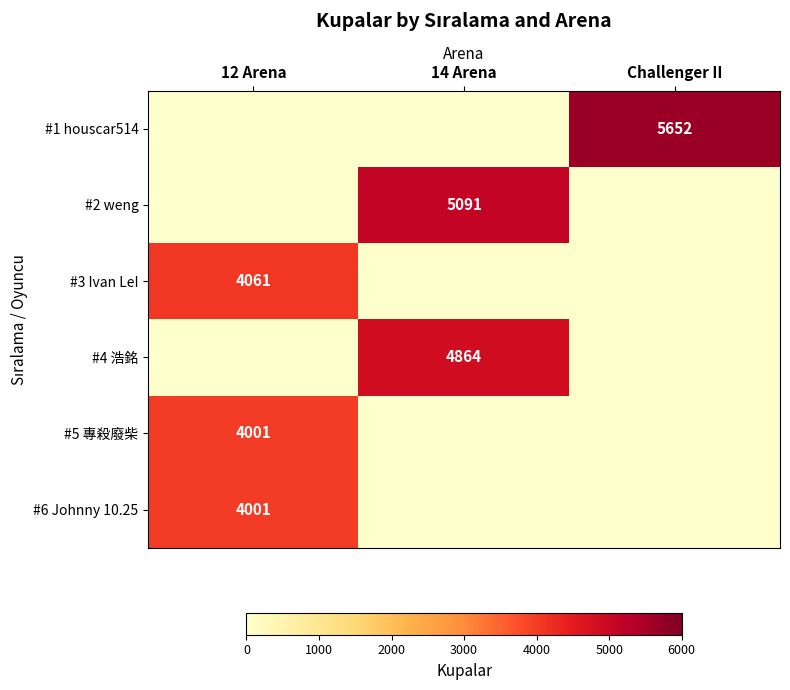

Is it true that #5 專殺廢柴 equals 6728 at 12 Arena?

False